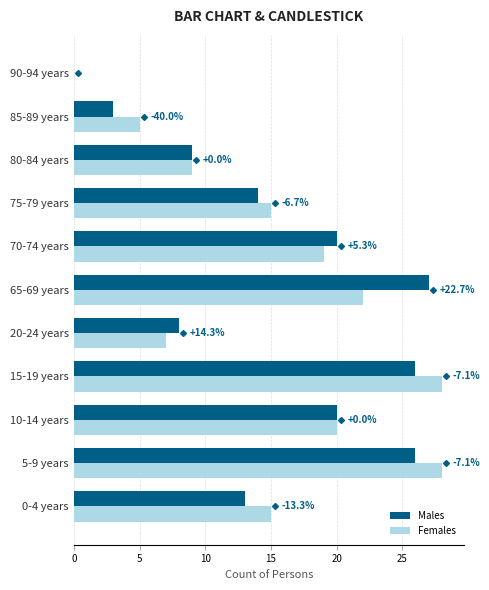

The value of Females at 65-69 years is 22. True or false?

True